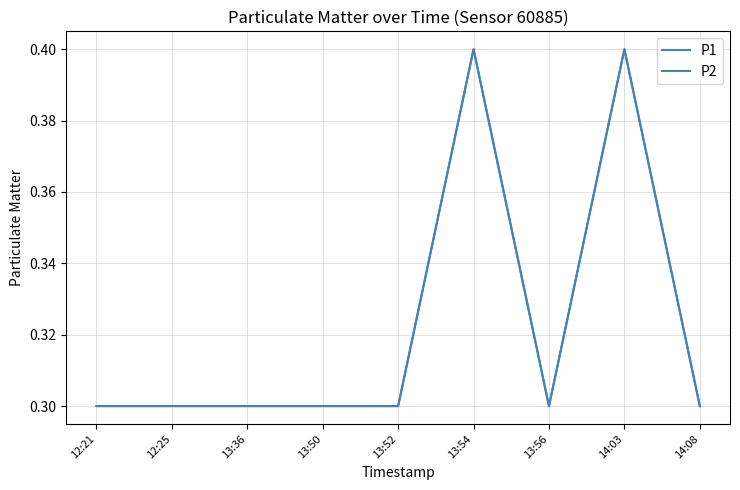

Does the chart display data point markers on the line(s)?

No